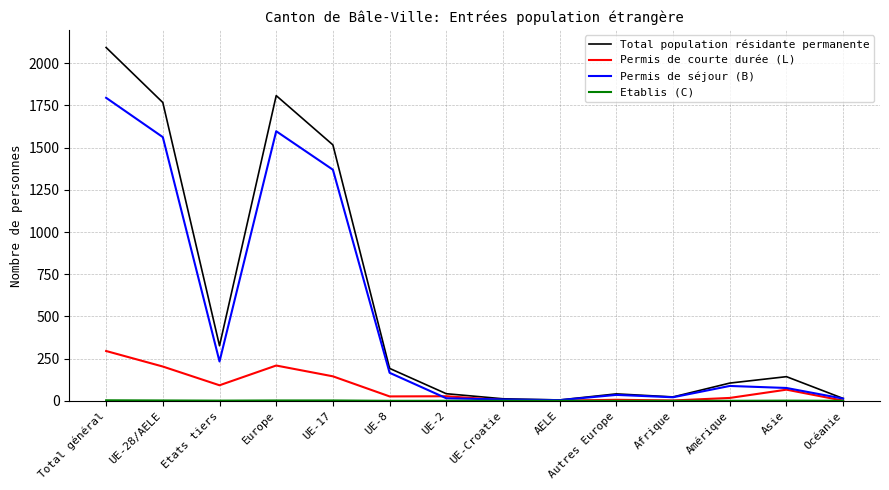

What is the maximum value shown in the chart?

2093